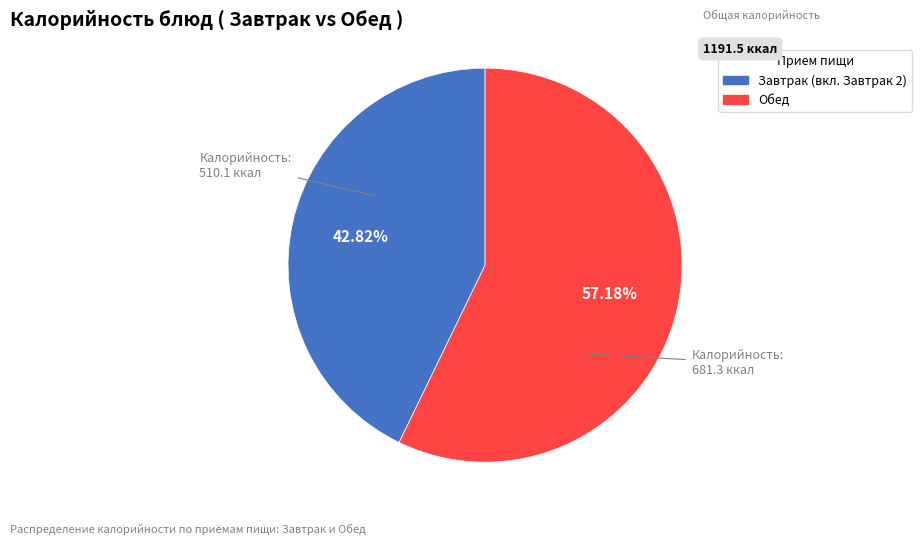

Is there a majority slice in this chart?

Yes